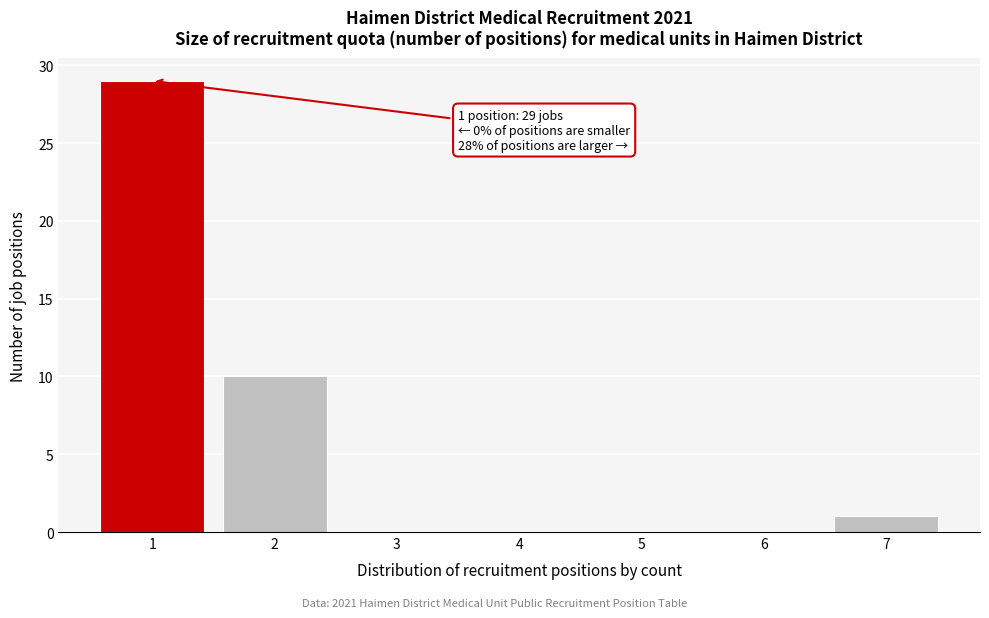

Reading left to right, what are all the values shown in this chart?

1=29	2=10	3=0	4=0	5=0	6=0	7=1